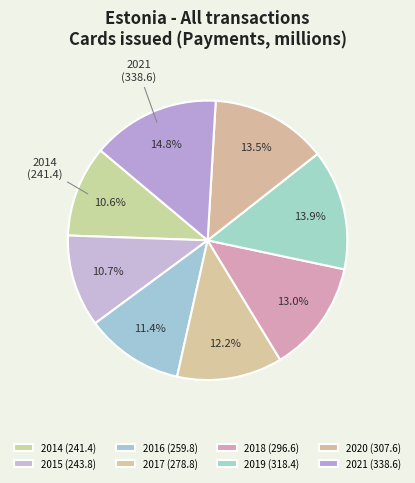

How many slices are in this pie chart?

8